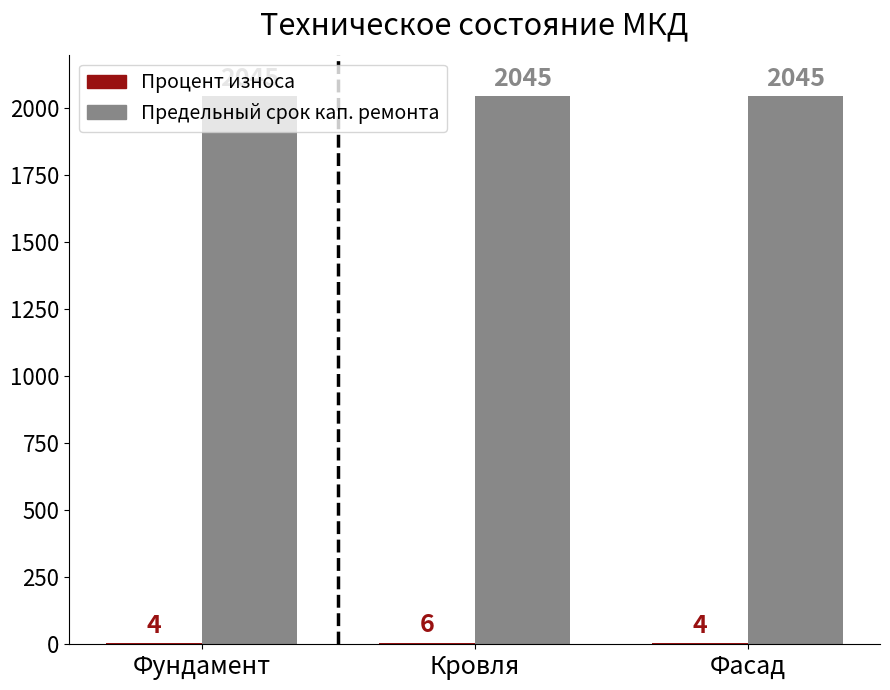

What is the sum of all Предельный срок кап. ремонта values?

6135